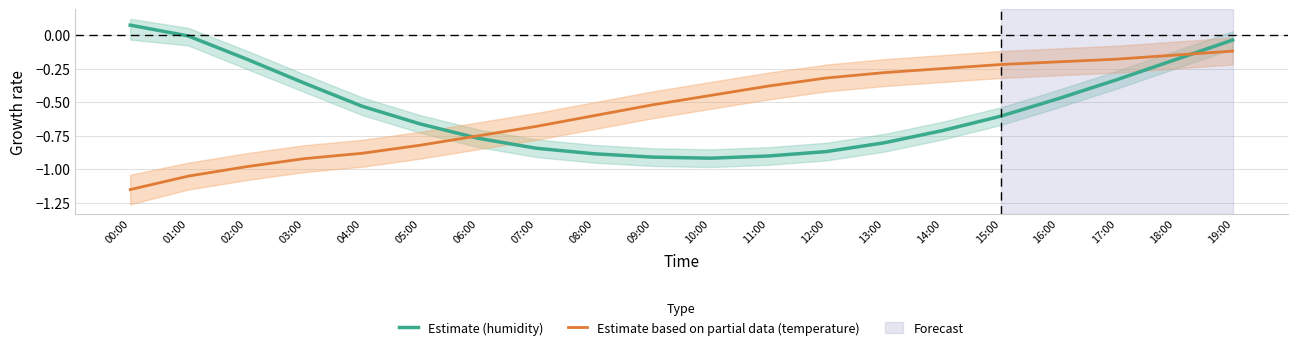

What value does the Estimate based on partial data (temperature) series have at 13:00?

-0.3